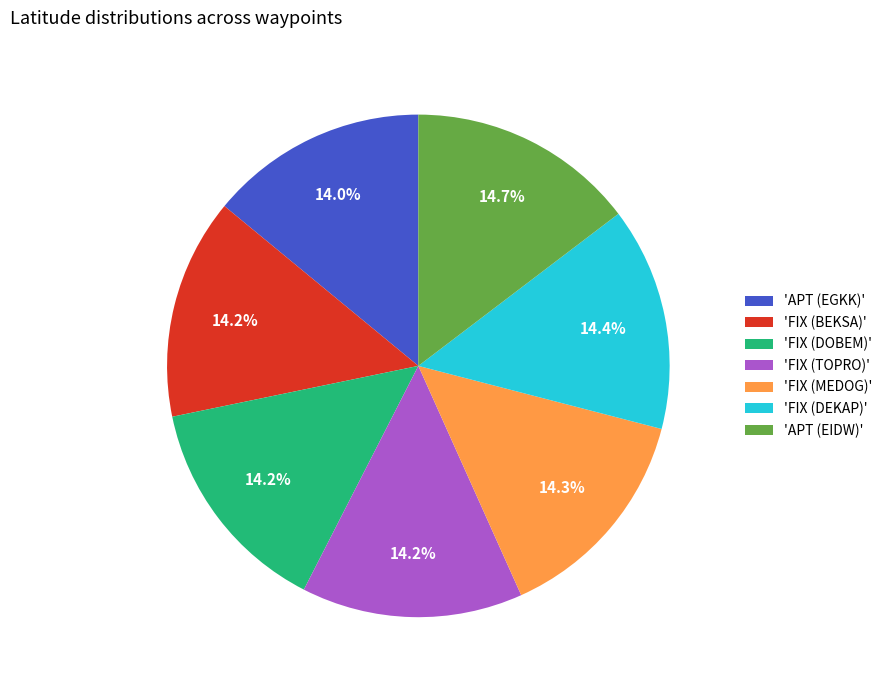

What is the total percentage of 'FIX (MEDOG)' and 'FIX (TOPRO)'?

28.5%